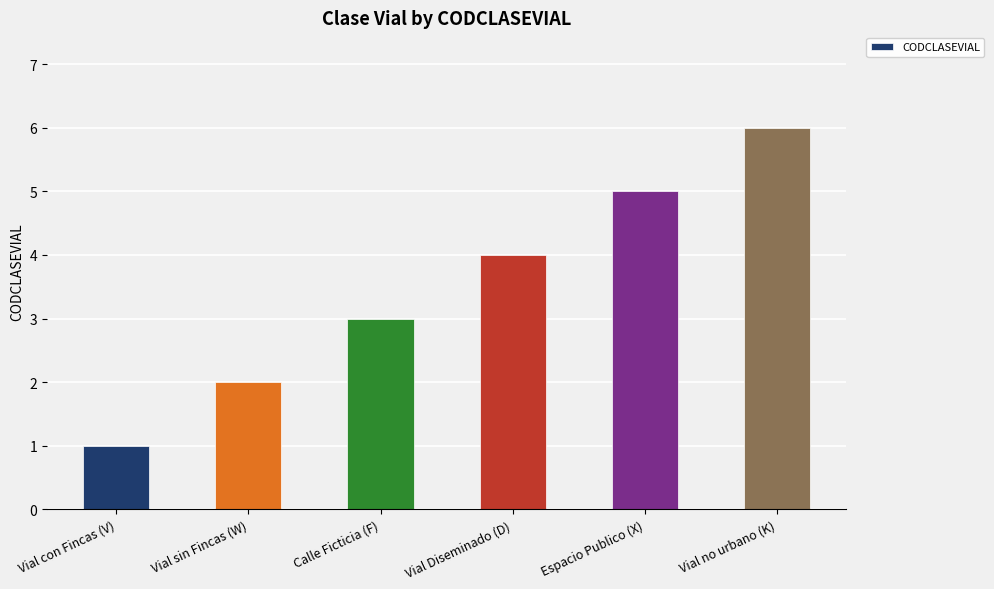

Which label corresponds to the smallest value in the chart?

Vial con Fincas (V)